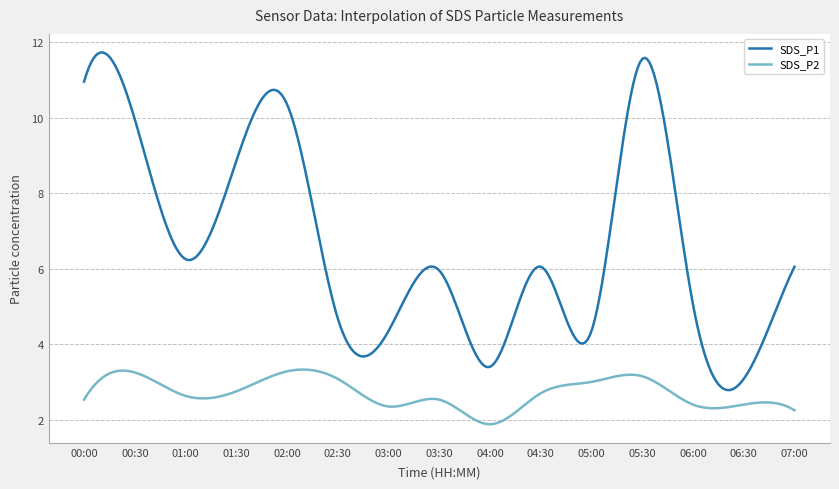

True or false: SDS_P2 and SDS_P1 intersect in this chart.

False